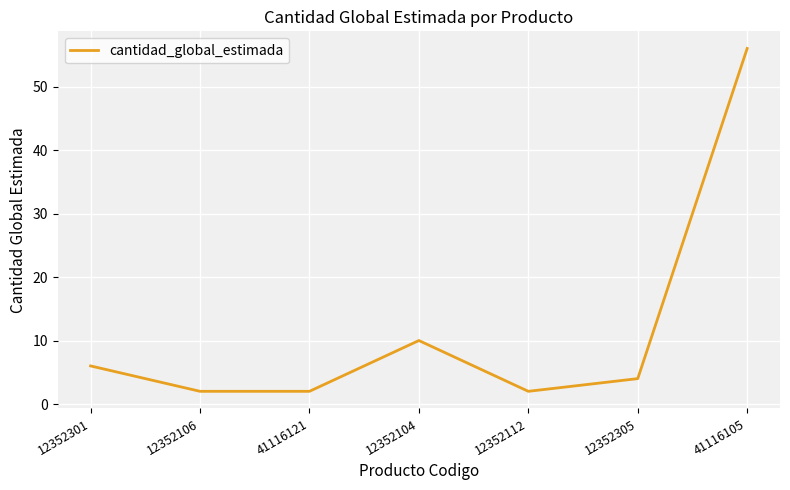

Where is the data nearest to the value 29?

12352104